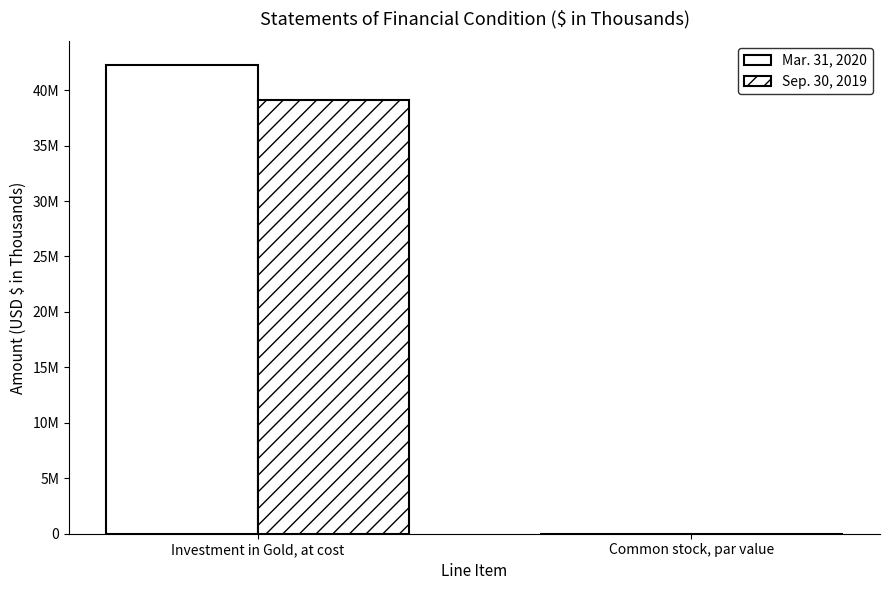

What is the label of the 1st bar from the right?

Common stock, par value